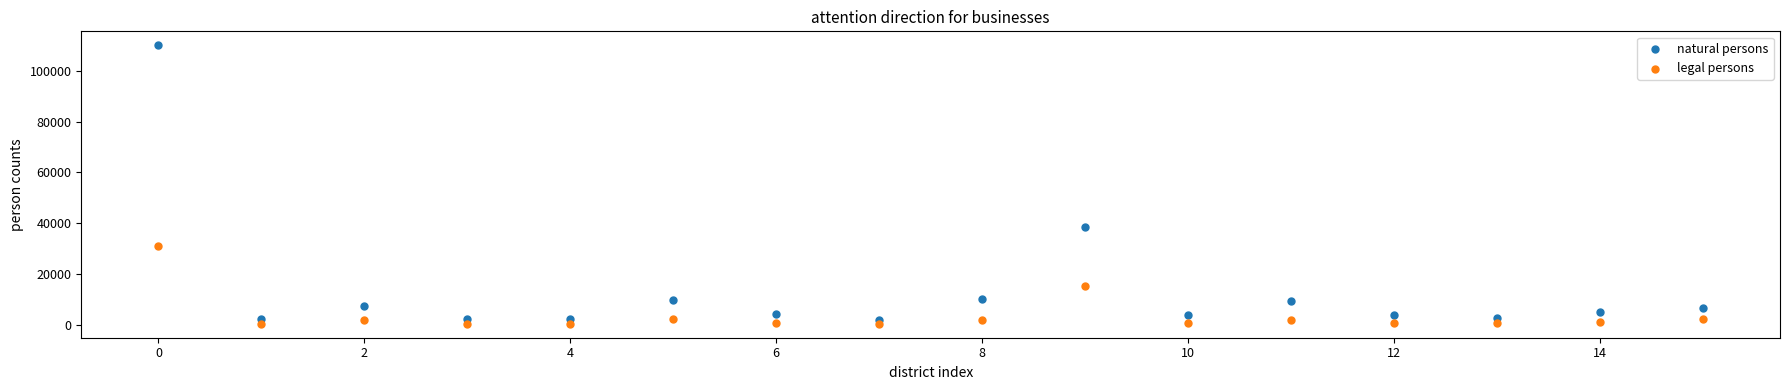

Which series has the widest spread of Y values?

natural persons